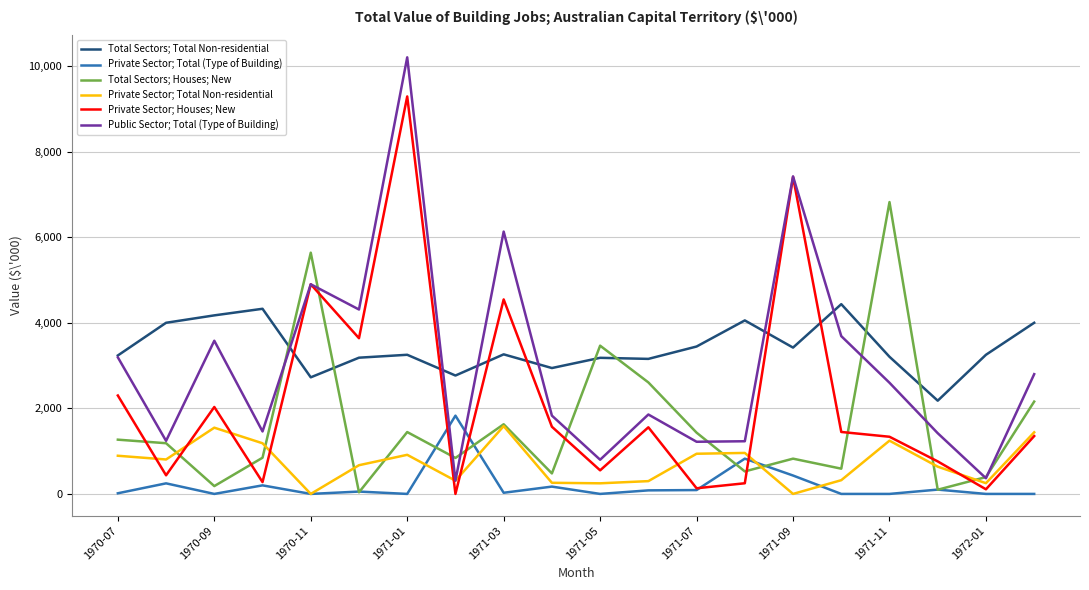

What is the maximum value shown in the chart?

10204